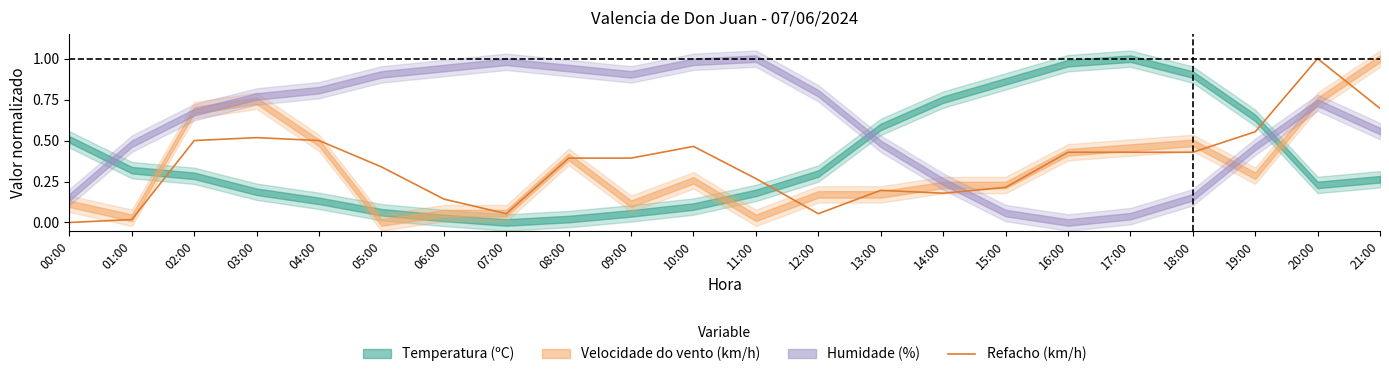

How many points are higher than both their immediate neighbors (excluding endpoints)?

4